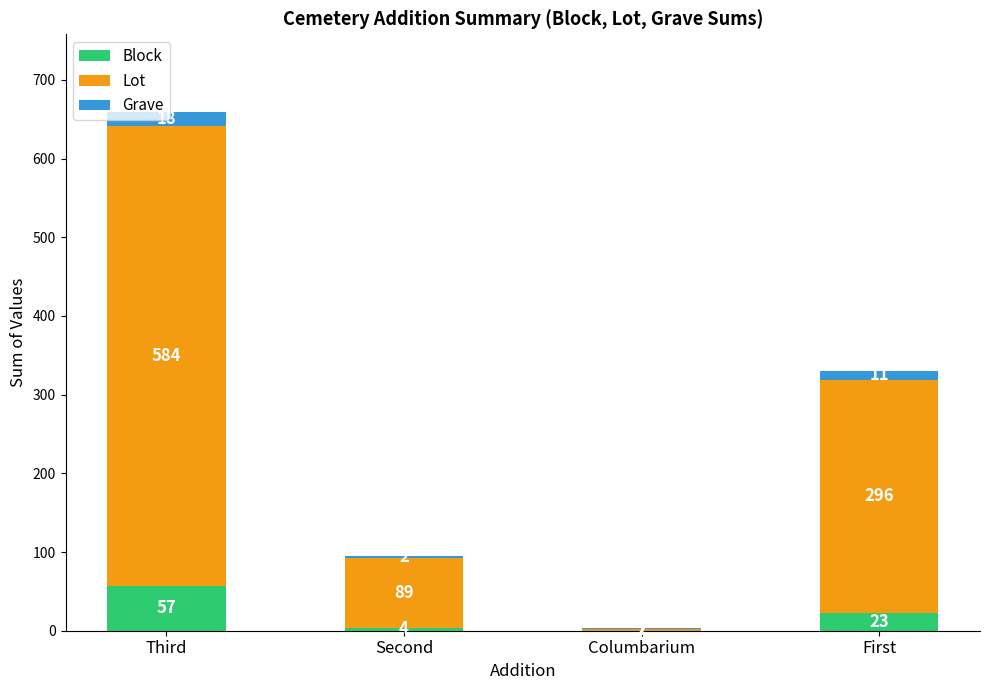

What are all the series names shown in the legend?

Block, Lot, Grave